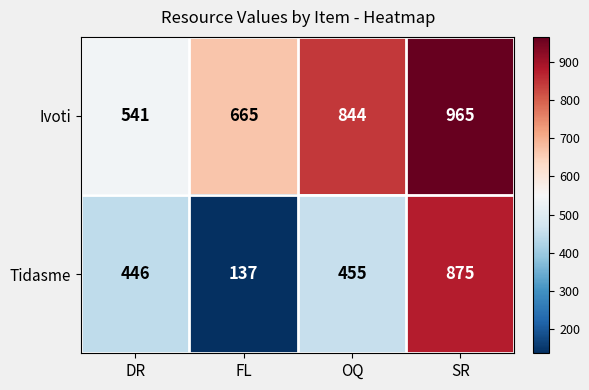

Is it true that Ivoti equals 294 at DR?

False